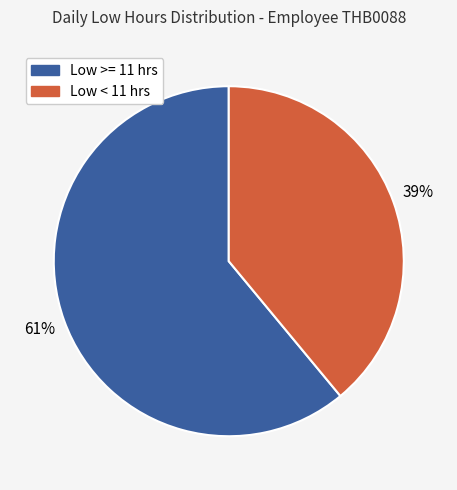

Is there a majority slice in this chart?

Yes